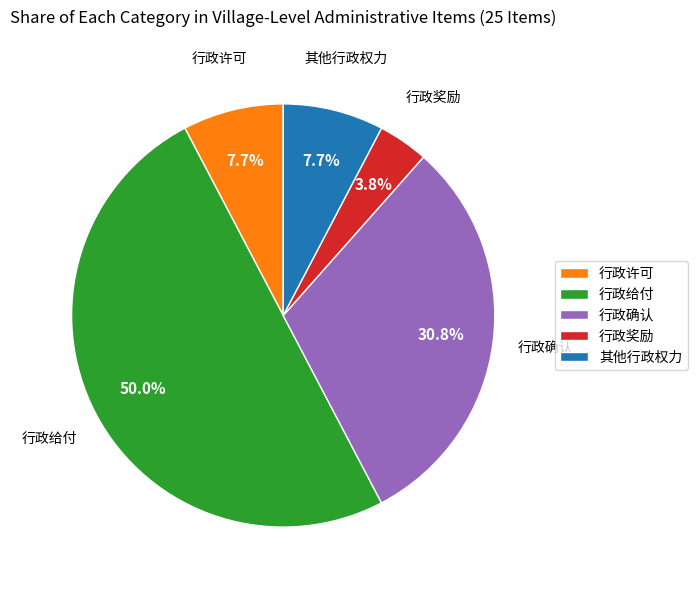

Is it true that 其他行政权力 is 2% of the pie?

False